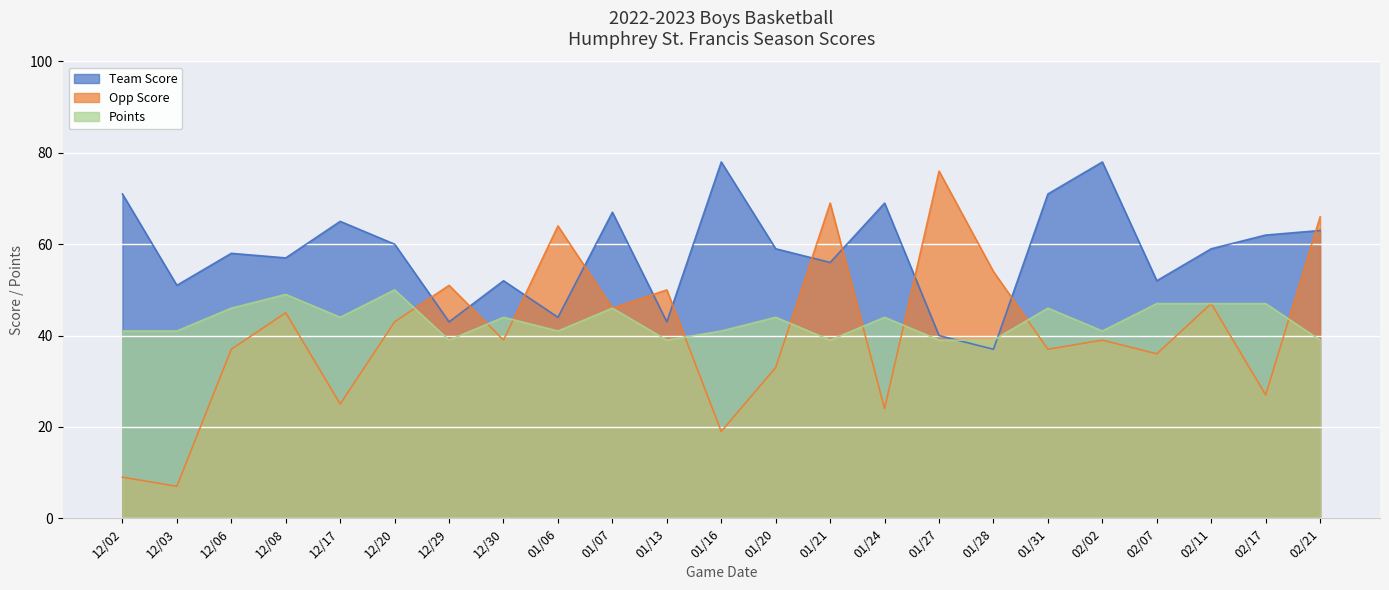

What is the spread (max minus min) of values at 02/02?

39